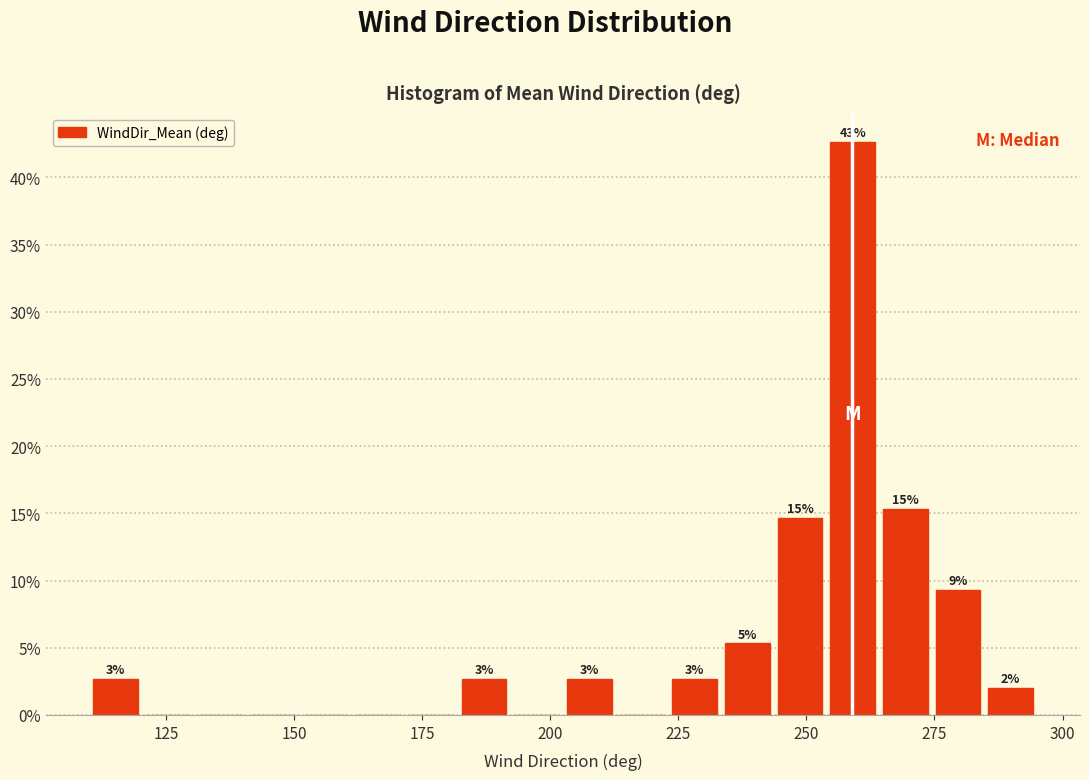

Around what value on the x-axis is the tallest bar? Give the approximate position of its centre, as read against the axis.

260